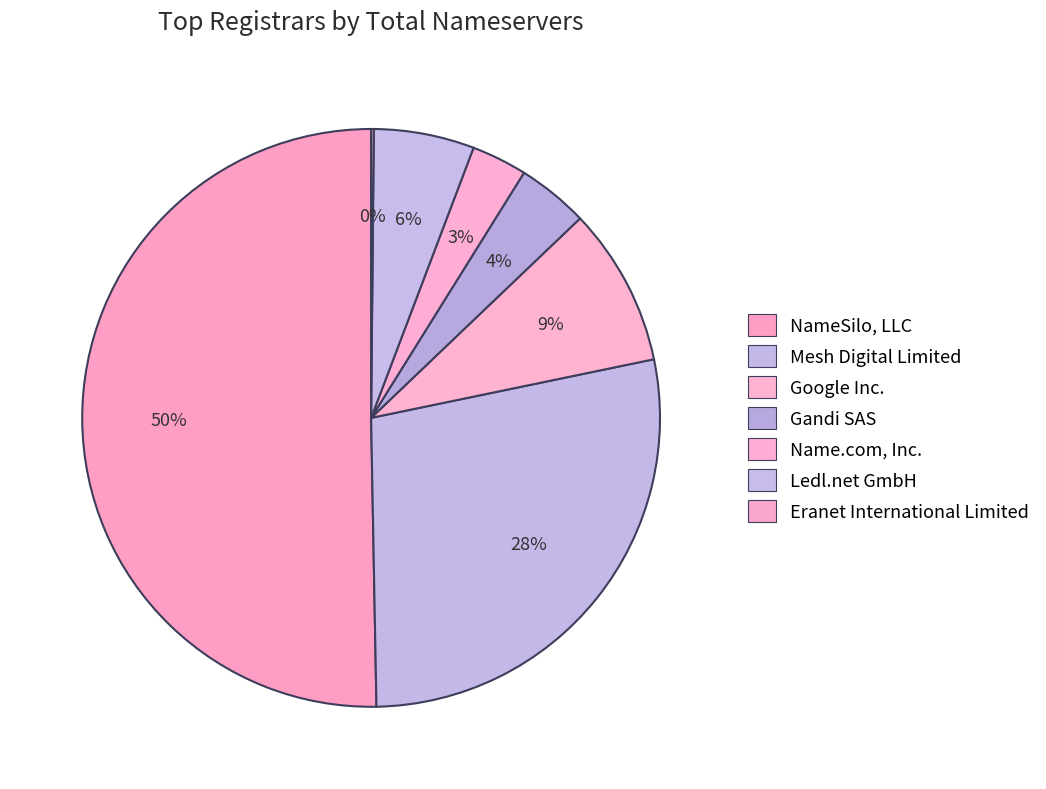

Which slice is the largest?

NameSilo, LLC